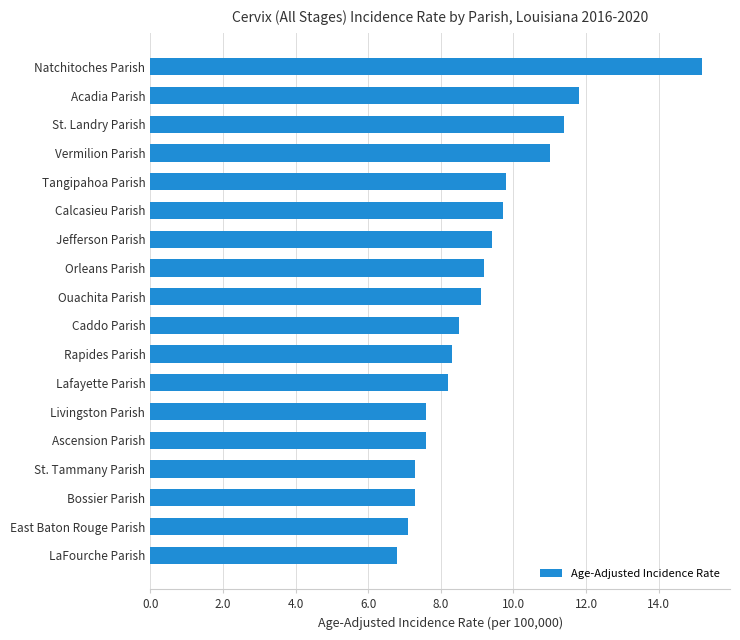

What value does the data have at Rapides Parish?

8.3